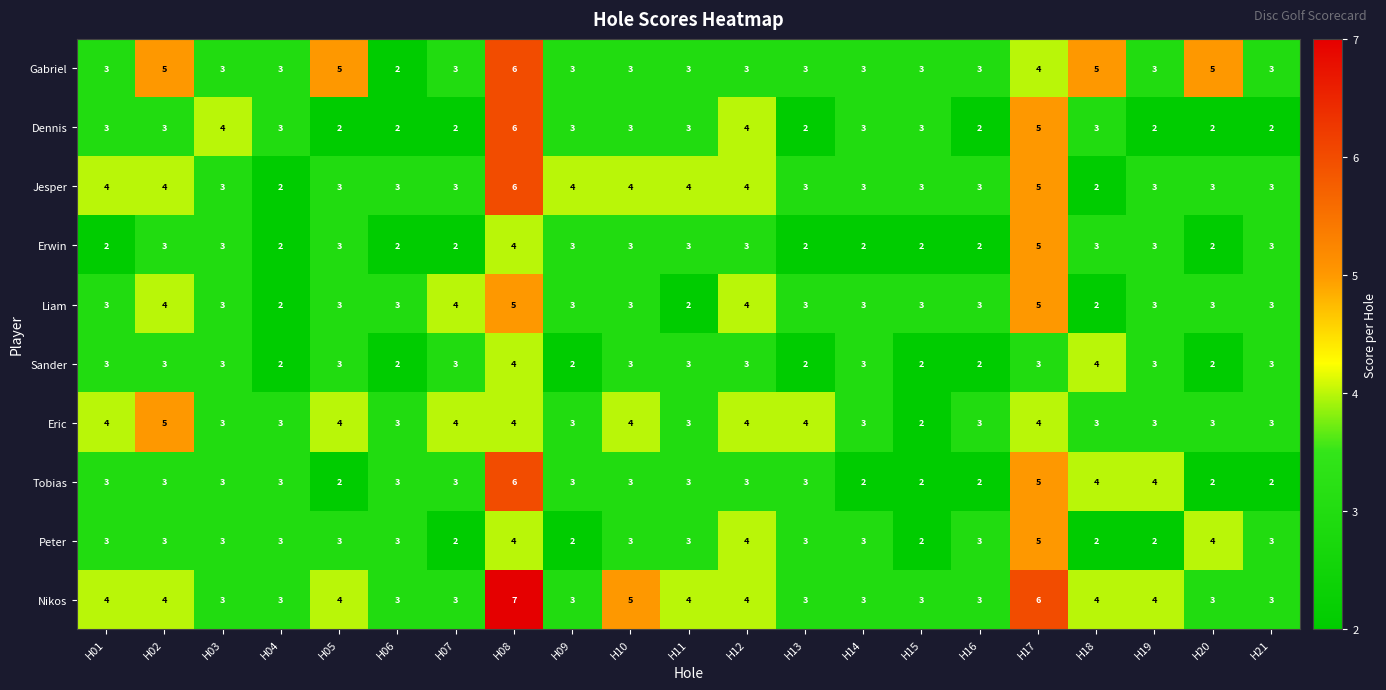

How many Tobias values are between 2 and 3?

17